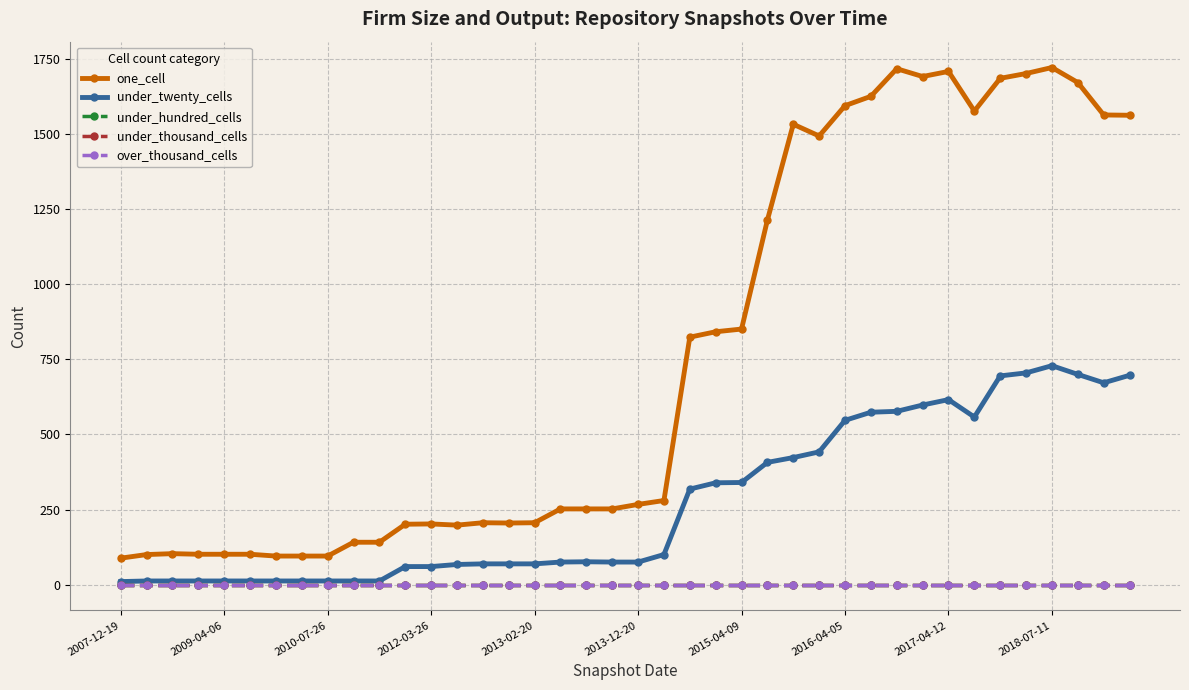

What is the sum of all under_twenty_cells values?

10862